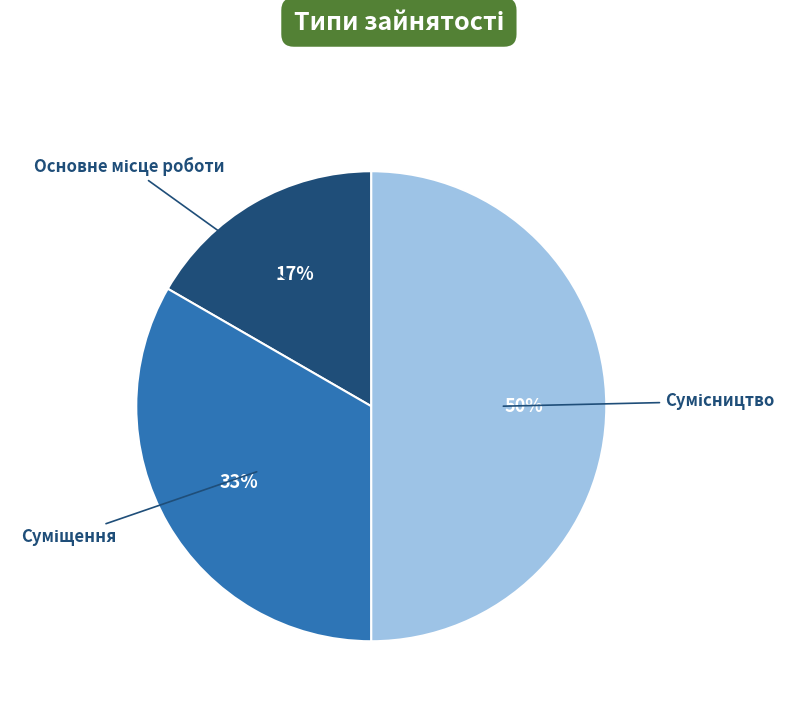

To the nearest percent, what is the difference between the largest and smallest slice percentages?

33%